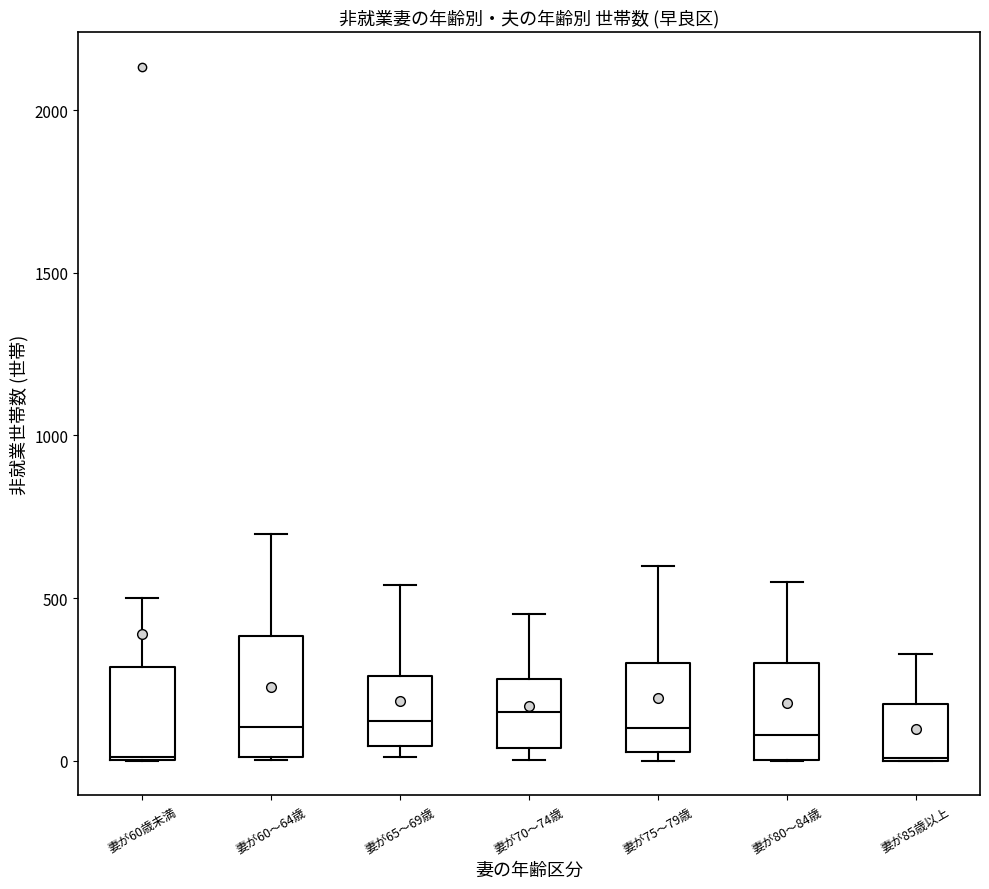

Reading left to right, transcribe this box plot: for each box, give where its median line is, the range the box spans, and where its two whiskers end, as read against the y-axis. The values are not printed on the chart, so give them approximately, as read against the axis.

妻が60歳未満: median 0, box 0 to 300, whiskers 0 to 500
妻が60～64歳: median 100, box 0 to 400, whiskers 0 to 700
妻が65～69歳: median 100, box 50 to 250, whiskers 0 to 550
妻が70～74歳: median 150, box 50 to 250, whiskers 0 to 450
妻が75～79歳: median 100, box 50 to 300, whiskers 0 to 600
妻が80～84歳: median 100, box 0 to 300, whiskers 0 to 550
妻が85歳以上: median 0, box 0 to 200, whiskers 0 to 350